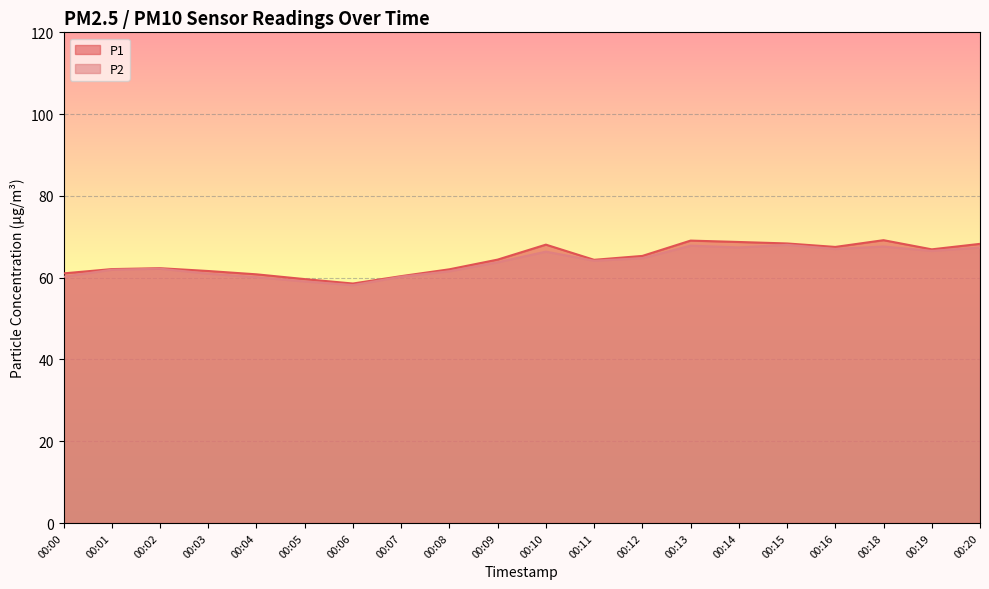

True or false: P2 and P1 cross at least once.

False